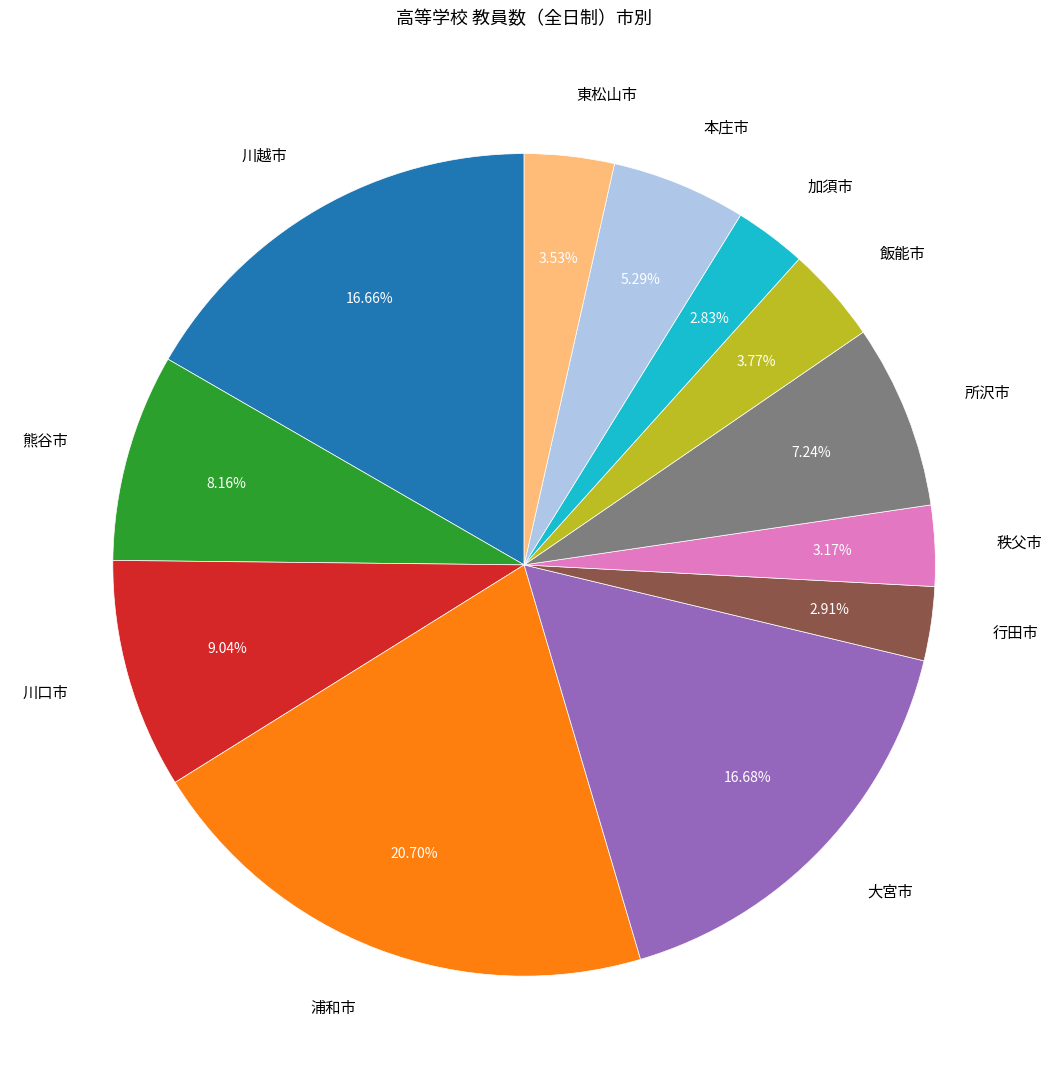

To the nearest percent, what percentage of the pie is 大宮市?

17%